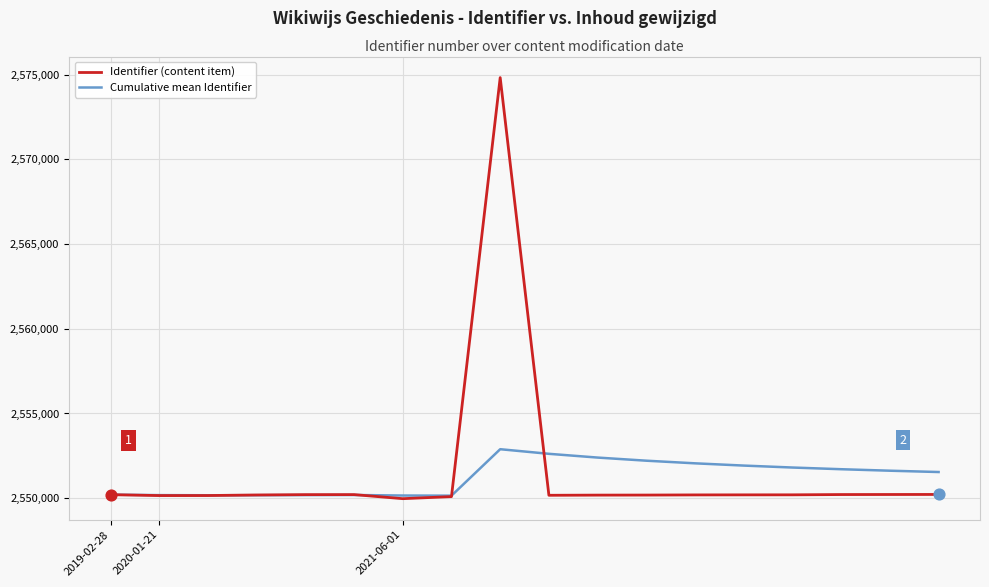

Which series has the largest range (max minus min)?

Identifier (content item)